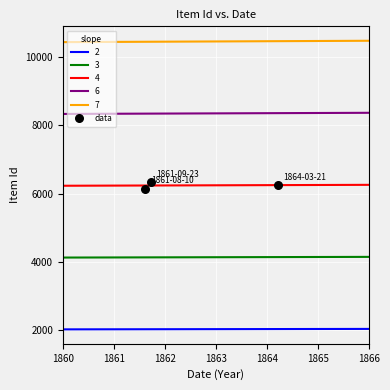

True or false: 2 and 6 intersect in this chart.

False